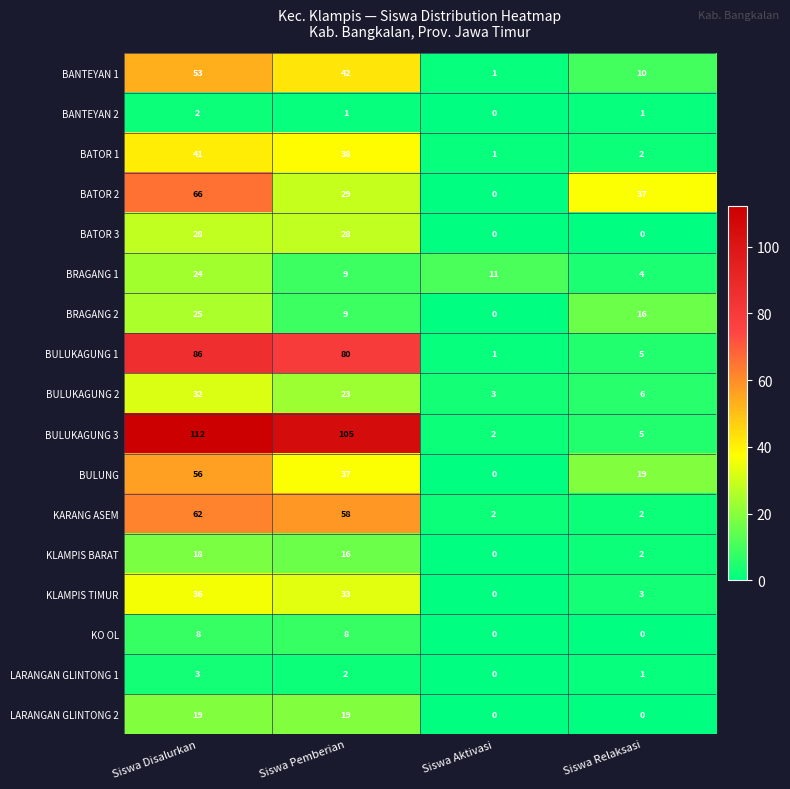

Read the BULUNG value at Siswa Disalurkan, to the nearest 10.

60